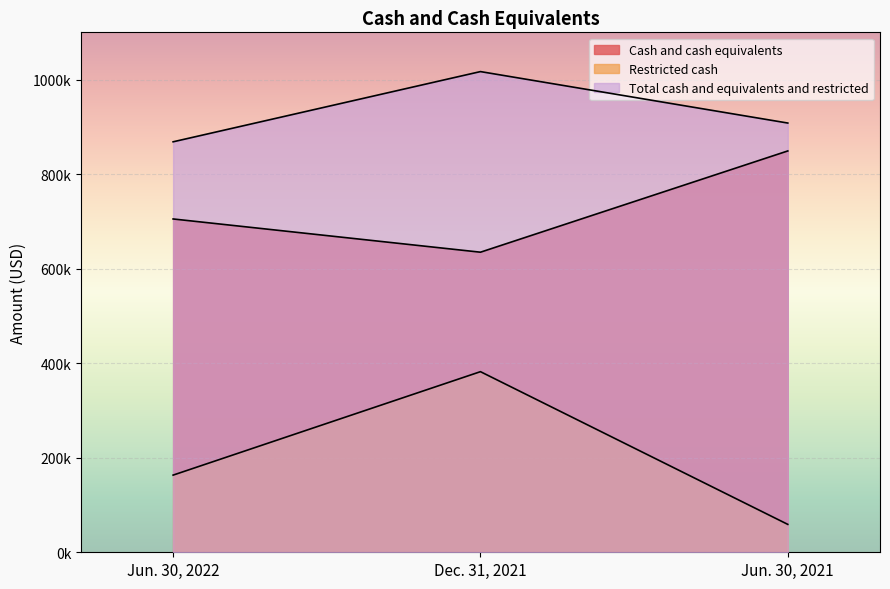

What is the lowest value of the Restricted cash series?

59010